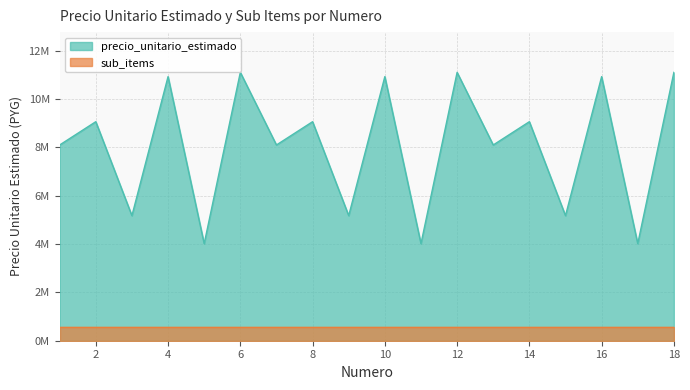

Where is the first local minimum?

3